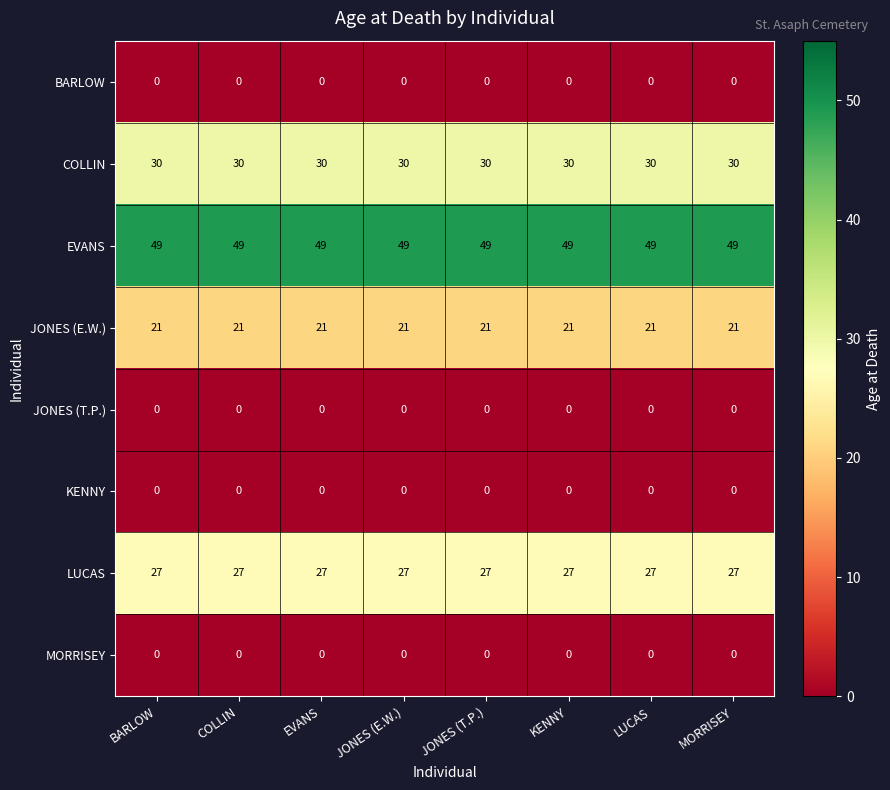

What is the highest value of the LUCAS series?

27